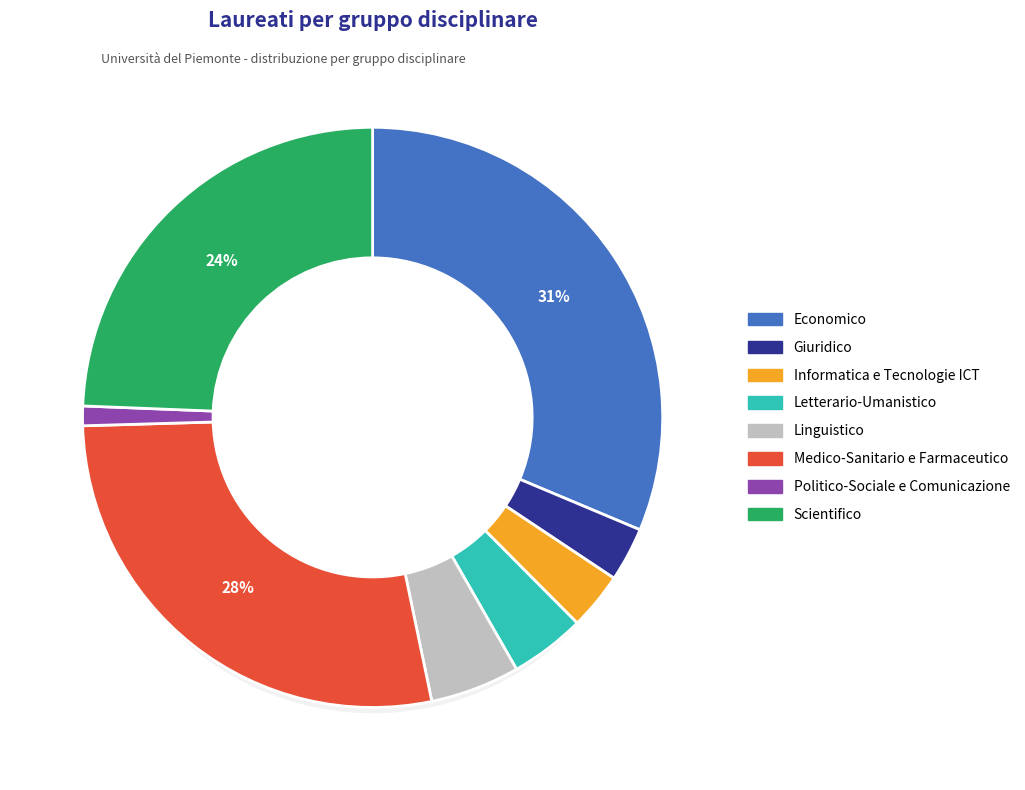

Approximately how many times larger is the value at Economico compared to Politico-Sociale e Comunicazione?

28.7